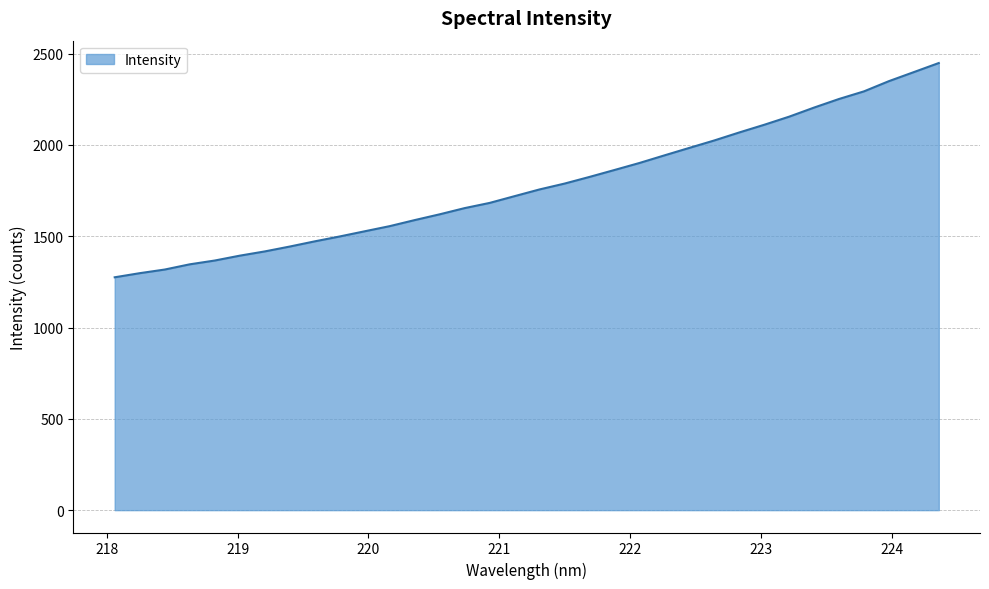

What is the difference between the maximum and minimum values?

1173.5